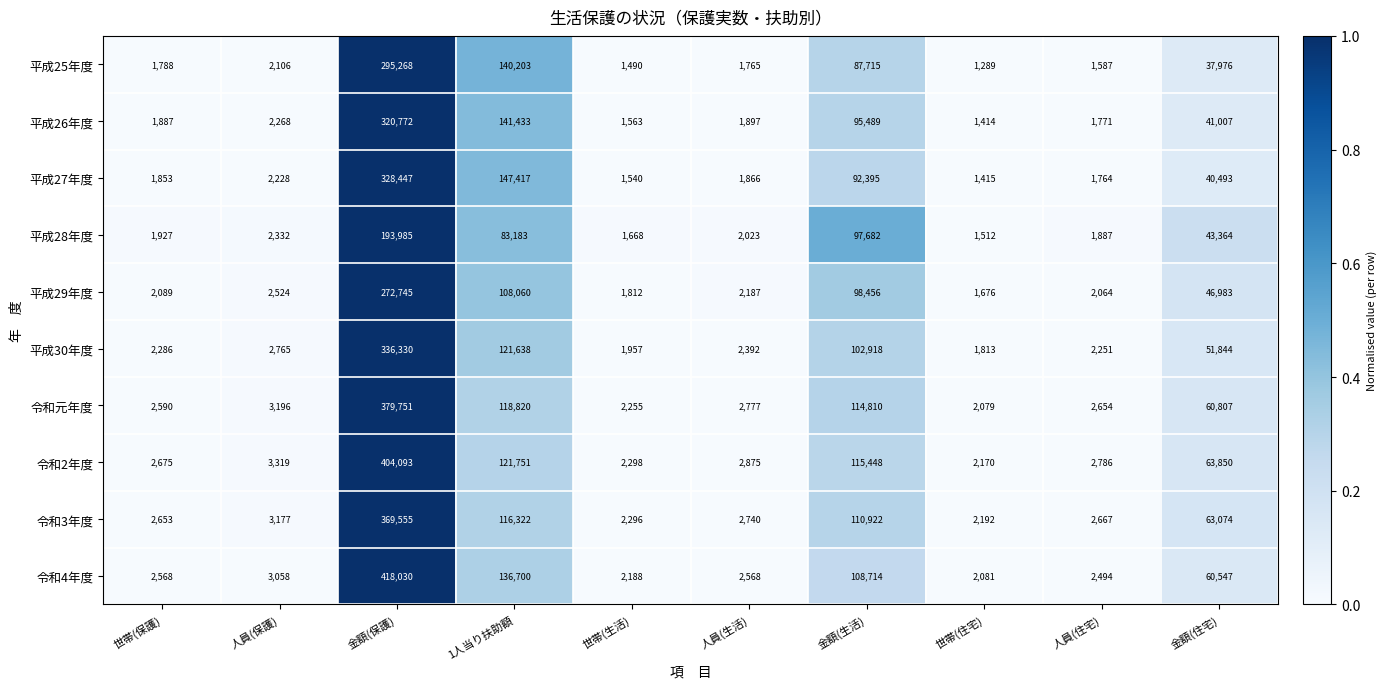

What is the maximum value for 令和元年度?

379751